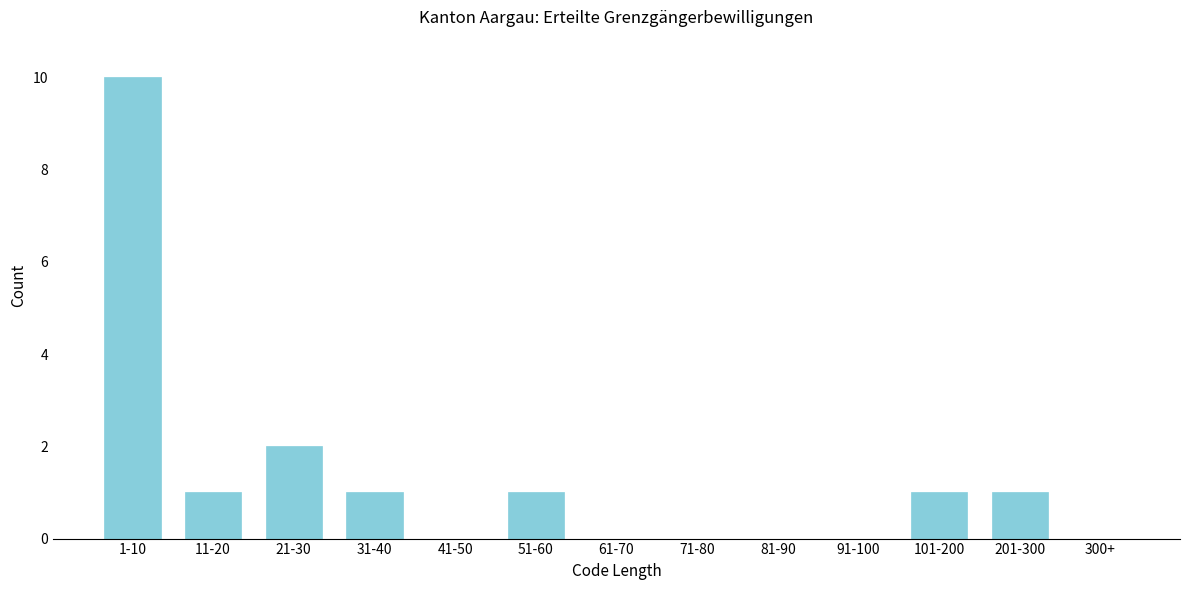

Reading right to left, list all the values displayed in this chart.

300+=0	201-300=1	101-200=1	91-100=0	81-90=0	71-80=0	61-70=0	51-60=1	41-50=0	31-40=1	21-30=2	11-20=1	1-10=10